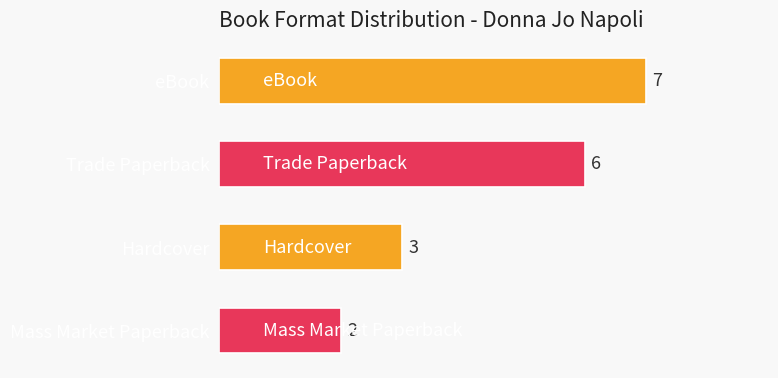

List the labels in order of value, smallest first.

Mass Market Paperback, Hardcover, Trade Paperback, eBook